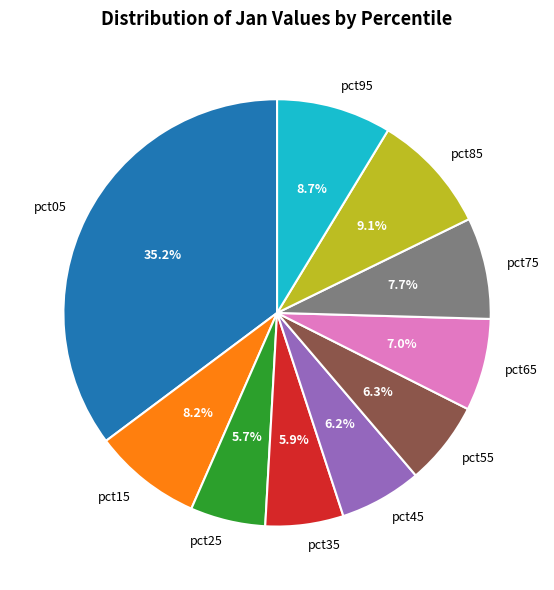

The pct35 slice represents 6% of the pie. True or false?

True